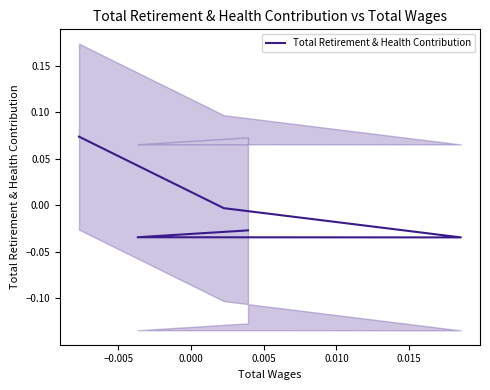

How many interior local valleys (lower than both neighbors) does the data have?

1